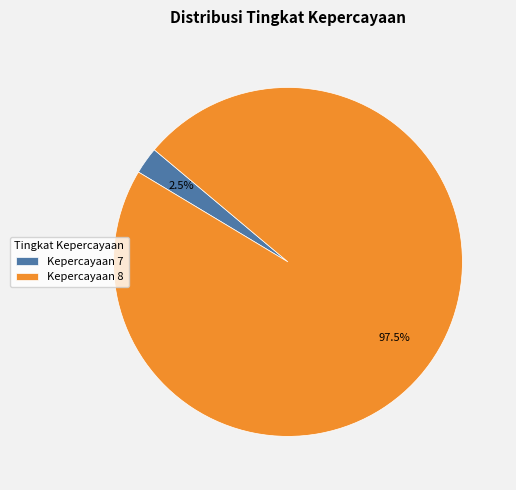

What is the majority slice?

Kepercayaan 8